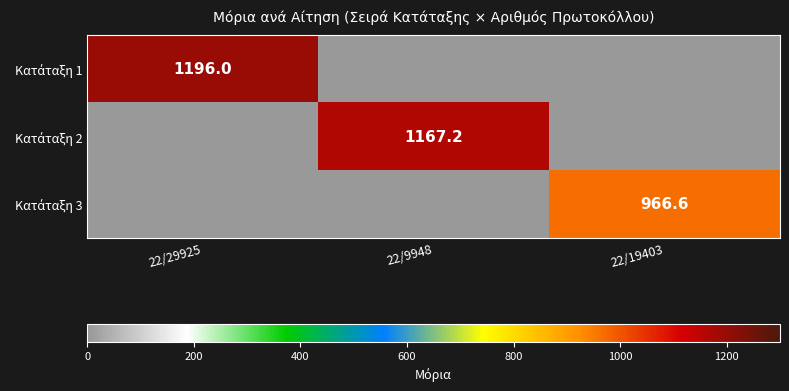

What is the average value of the Κατάταξη 1 series?

398.7